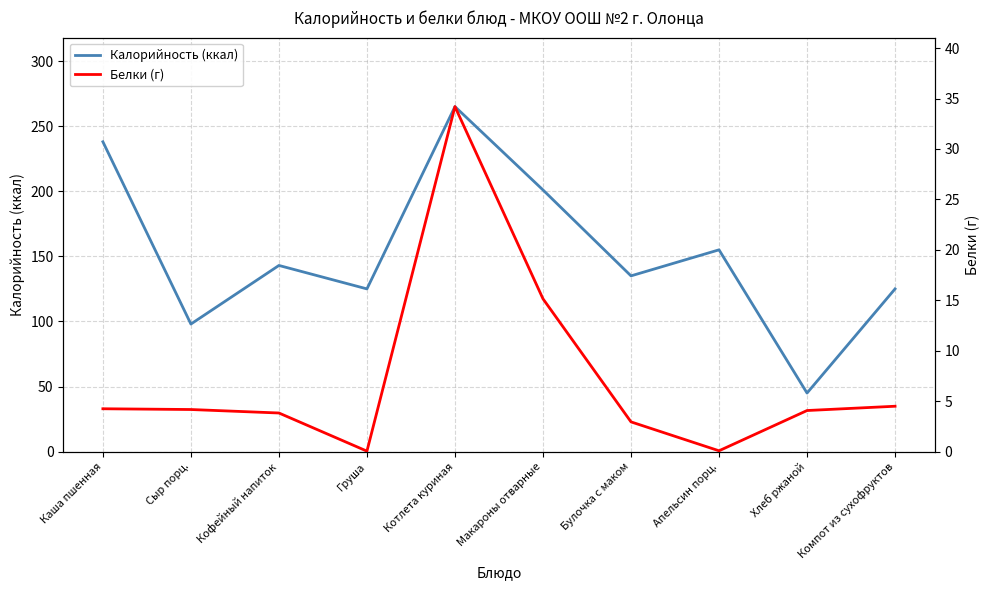

What is the approximate value of Калорийность (ккал) at Хлеб ржаной?

45